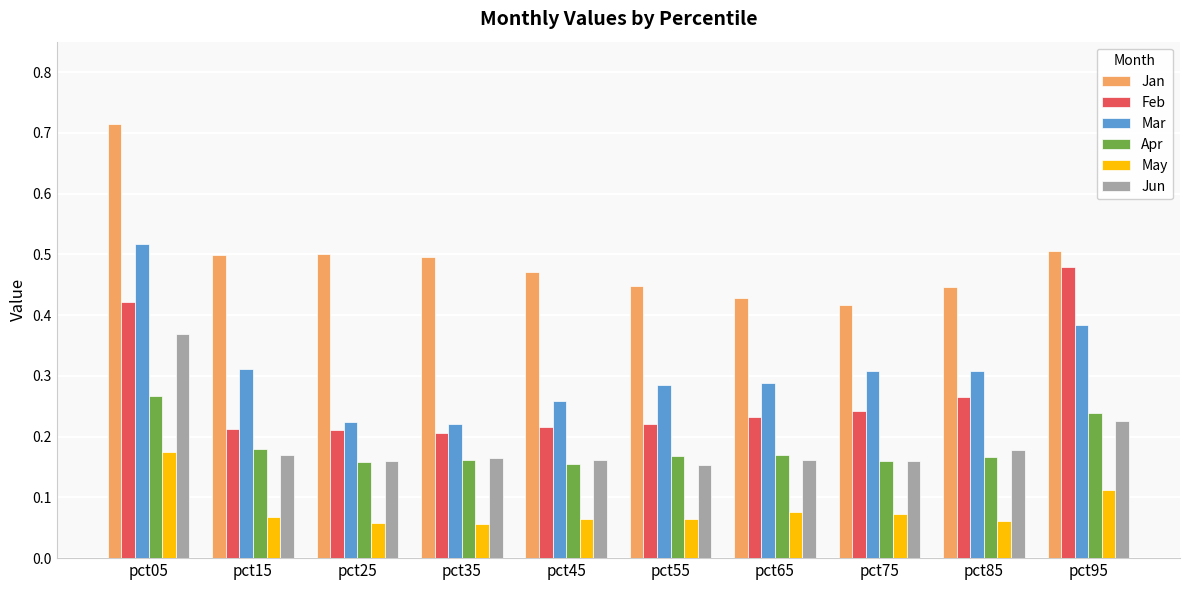

Does the chart contain any negative values?

No